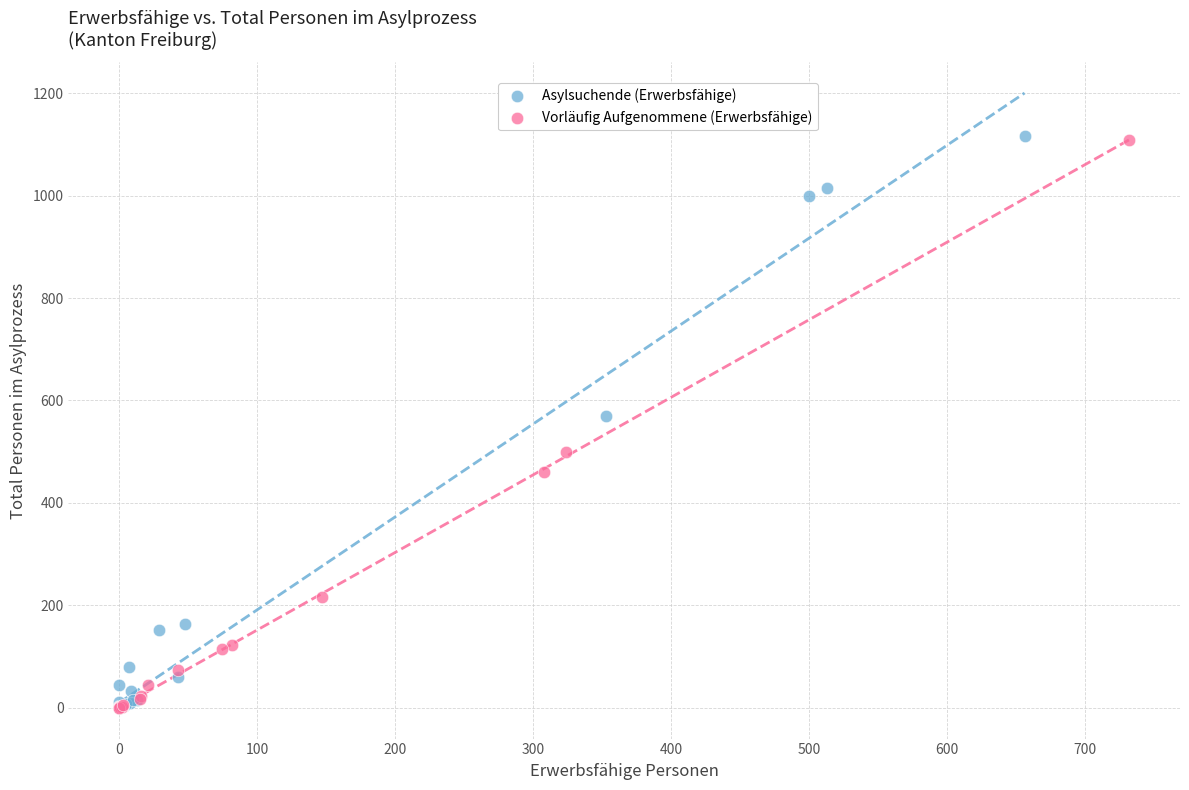

What are all the series names shown in the legend?

Asylsuchende (Erwerbsfähige), Vorläufig Aufgenommene (Erwerbsfähige)